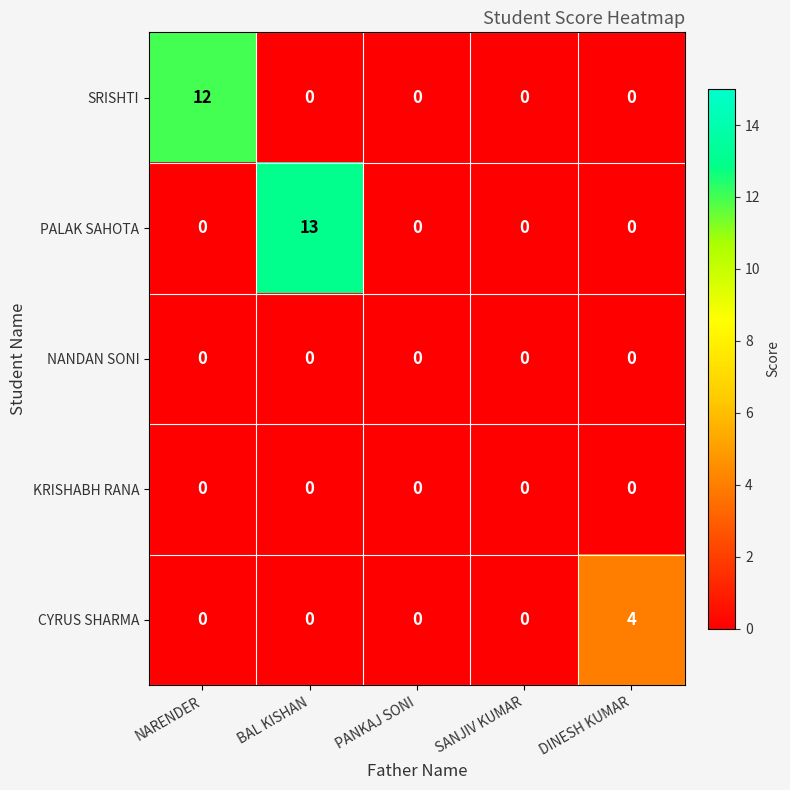

Which category has the highest value across all series?

BAL KISHAN